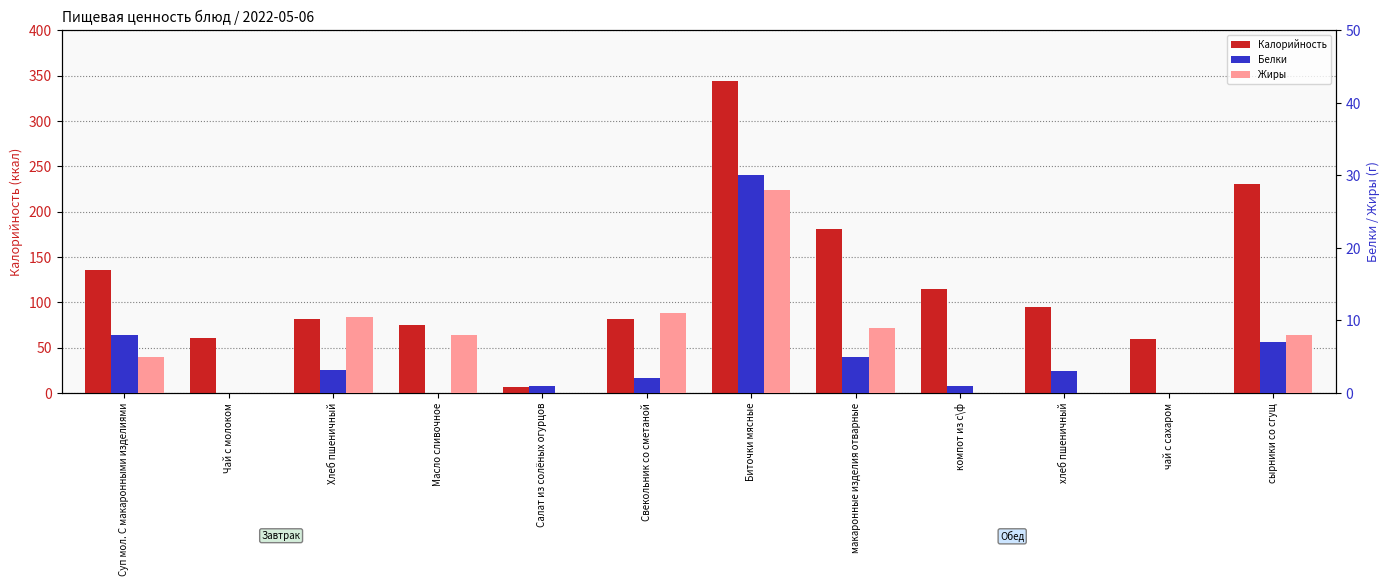

Which has a higher value, Хлеб пшеничный or Масло сливочное?

Хлеб пшеничный